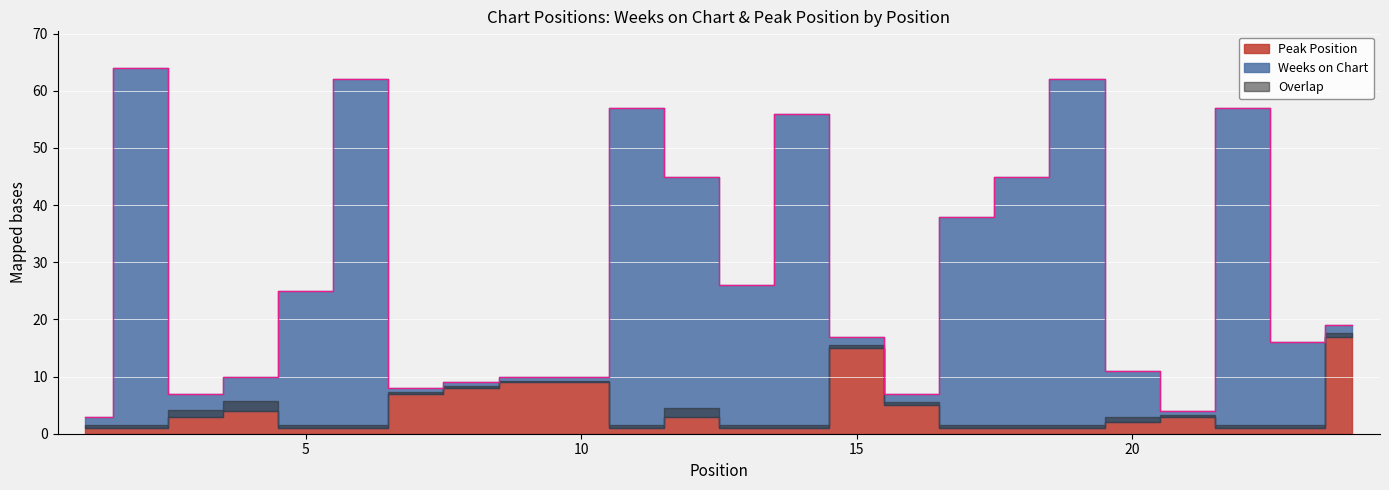

Does the chart display data point markers on the line(s)?

No